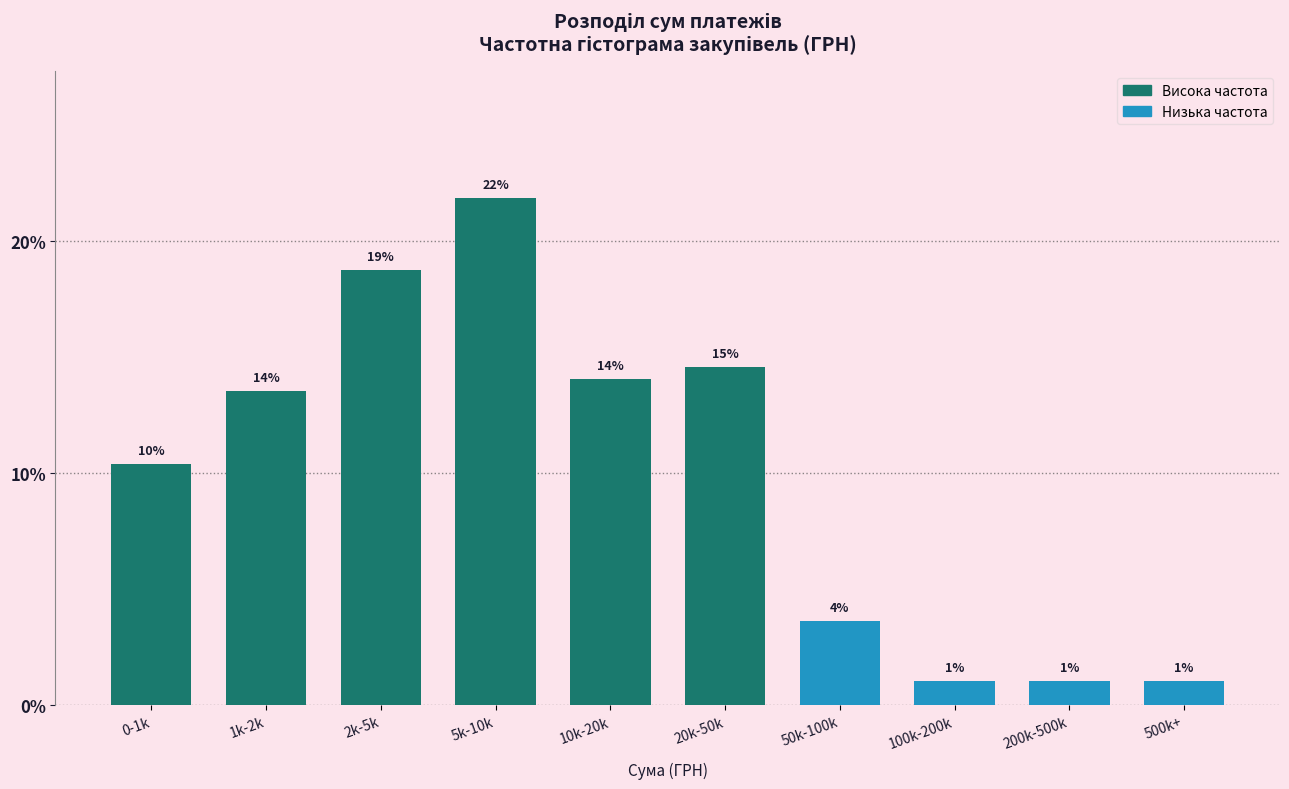

Which category has the highest value across all series?

5k-10k